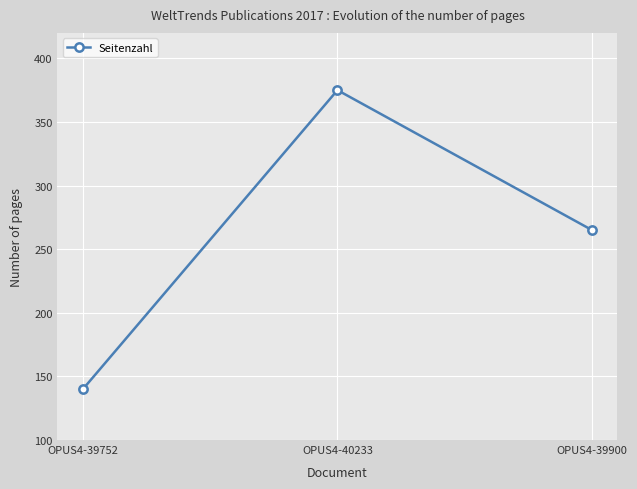

Does the chart display data point markers on the line(s)?

Yes